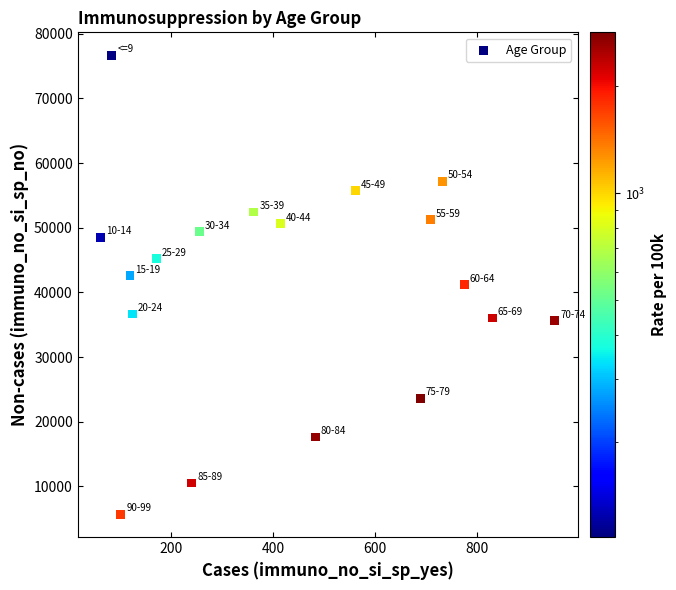

What is the range of Y values (max minus min)?

70960